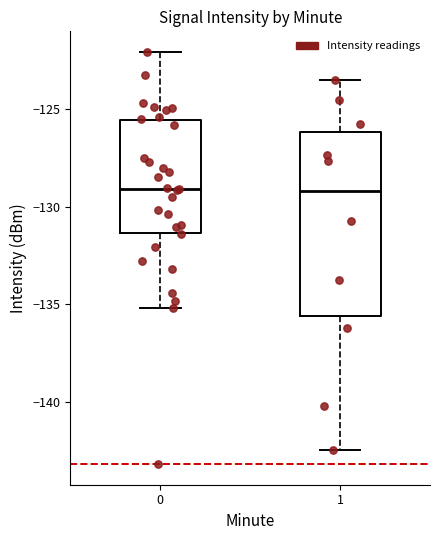

Reading left to right, transcribe this box plot: for each box, give where its median line is, the range the box spans, and where its two whiskers end, as read against the y-axis. The values are not printed on the chart, so give them approximately, as read against the axis.

0: median -129.0, box -131.5 to -125.5, whiskers -135.0 to -122.0
1: median -129.0, box -135.5 to -126.0, whiskers -142.5 to -123.5